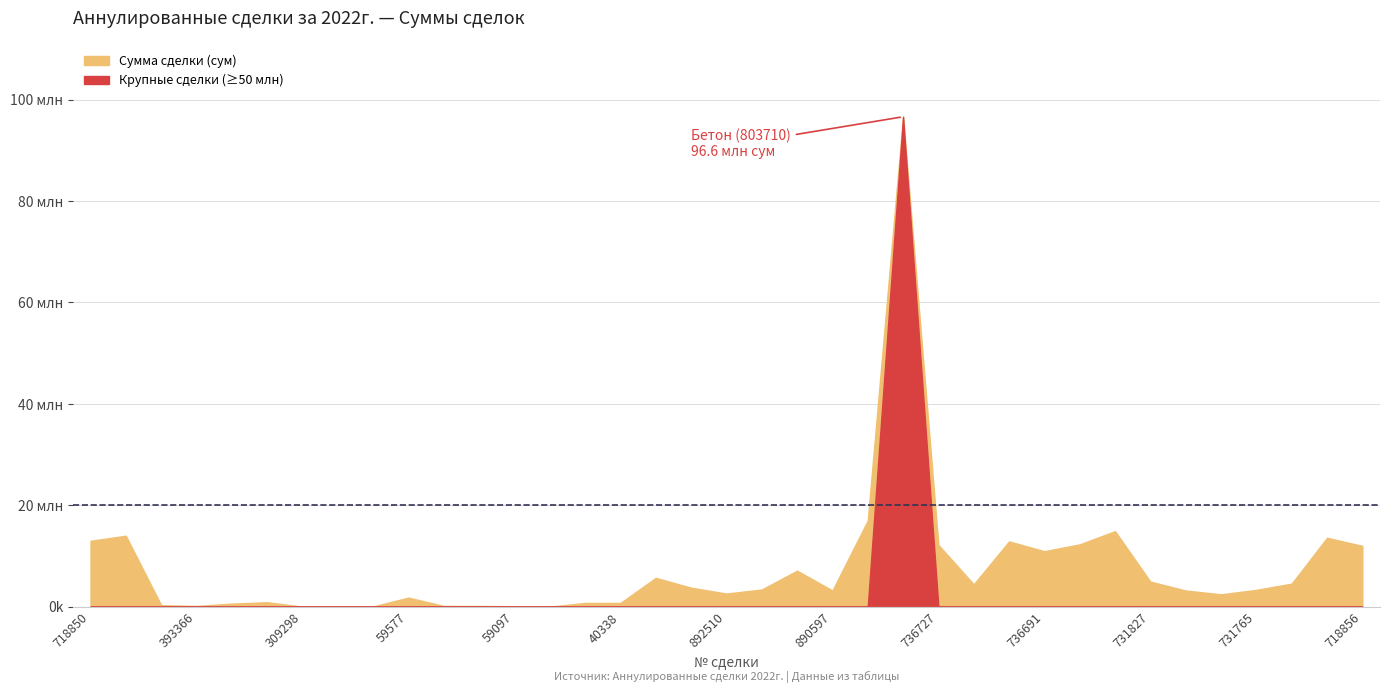

List the labels in order of value, smallest first.

309298, 59035, 309243, 309231, 59097, 59482, 393366, 59575, 433585, 393349, 50846, 40338, 393335, 59577, 731805, 892510, 890597, 731806, 731765, 892503, 912921, 736721, 719653, 731827, 40100, 890620, 736691, 718856, 736727, 736689, 736700, 718850, 718861, 718844, 731879, 828611, 803710